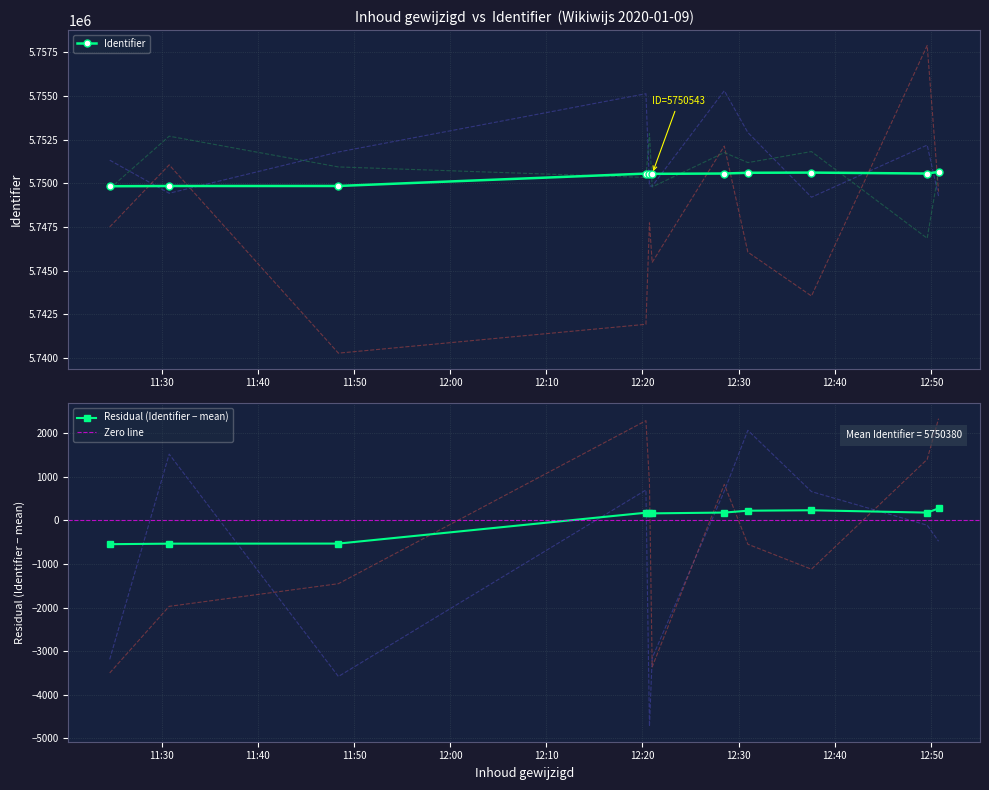

What is the difference between the values at 2020-01-09 12:50:48 and 2020-01-09 12:20:22?

61